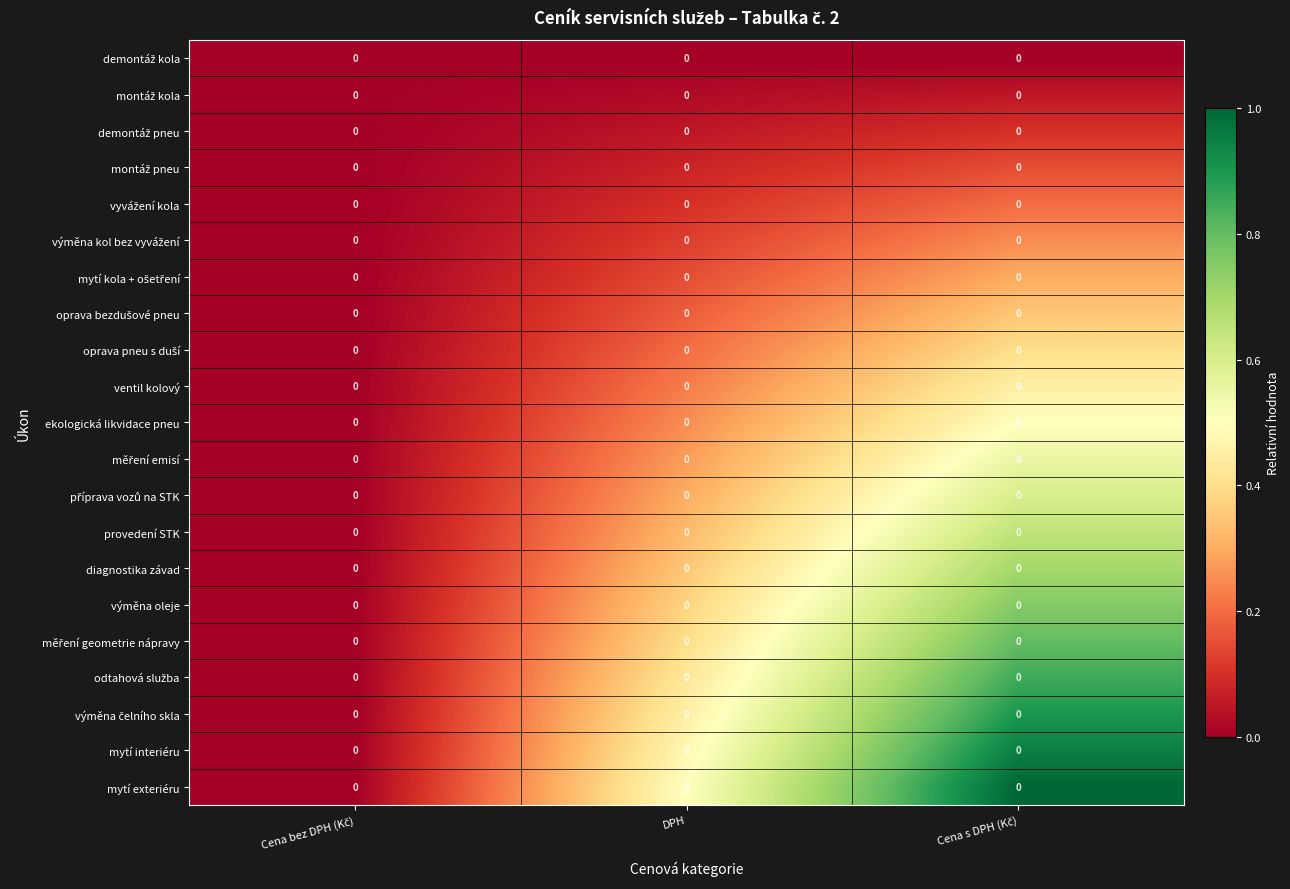

How many categories are shown in the chart?

3